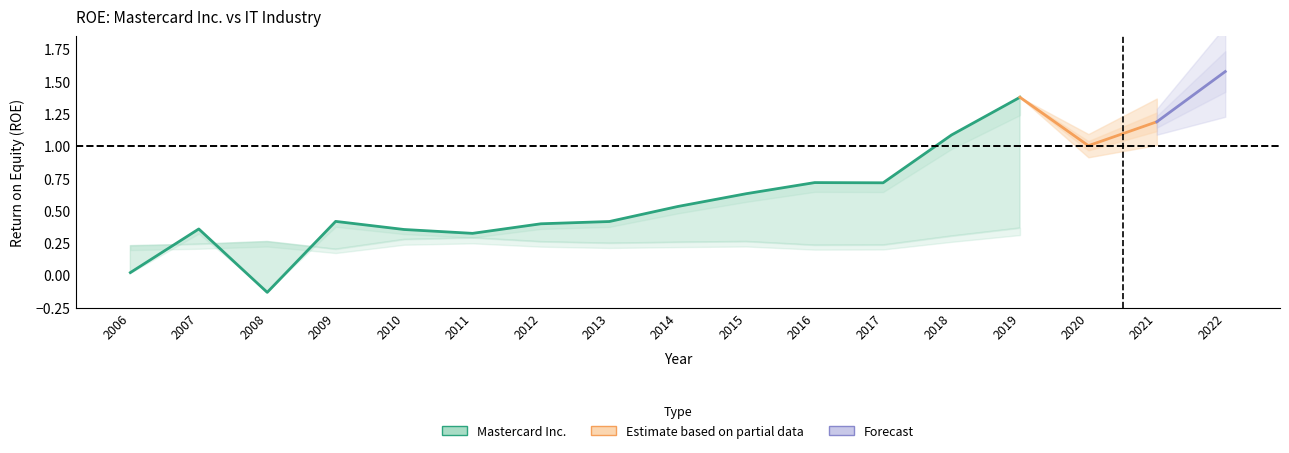

Reading left to right, transcribe all the data shown in this chart.

Mastercard Inc.: 2006=0.0	2007=0.4	2008=-0.1	2009=0.4	2010=0.4	2011=0.3	2012=0.4	2013=0.4	2014=0.5	2015=0.6	2016=0.7	2017=0.7	2018=1.1	2019=1.4	2020=1.0	2021=1.2	2022=1.6
IT Industry: 2006=0.2	2007=0.2	2008=0.3	2009=0.2	2010=0.3	2011=0.3	2012=0.3	2013=0.2	2014=0.3	2015=0.3	2016=0.2	2017=0.2	2018=0.3	2019=0.4	2020=0.4	2021=0.4	2022=0.4